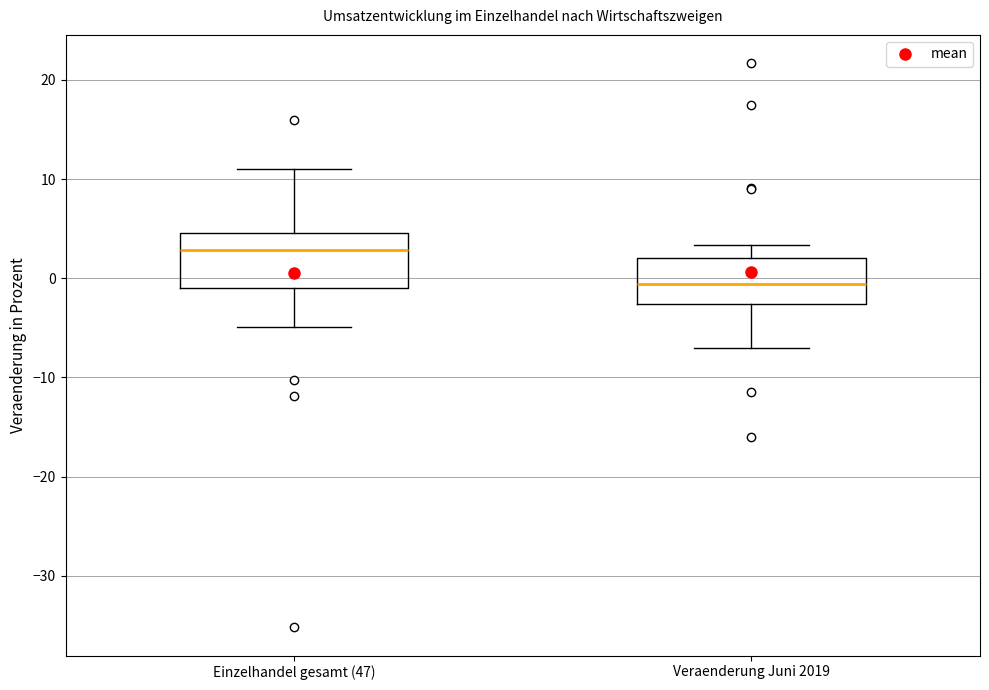

Which box has the highest median line?

Einzelhandel gesamt (47)